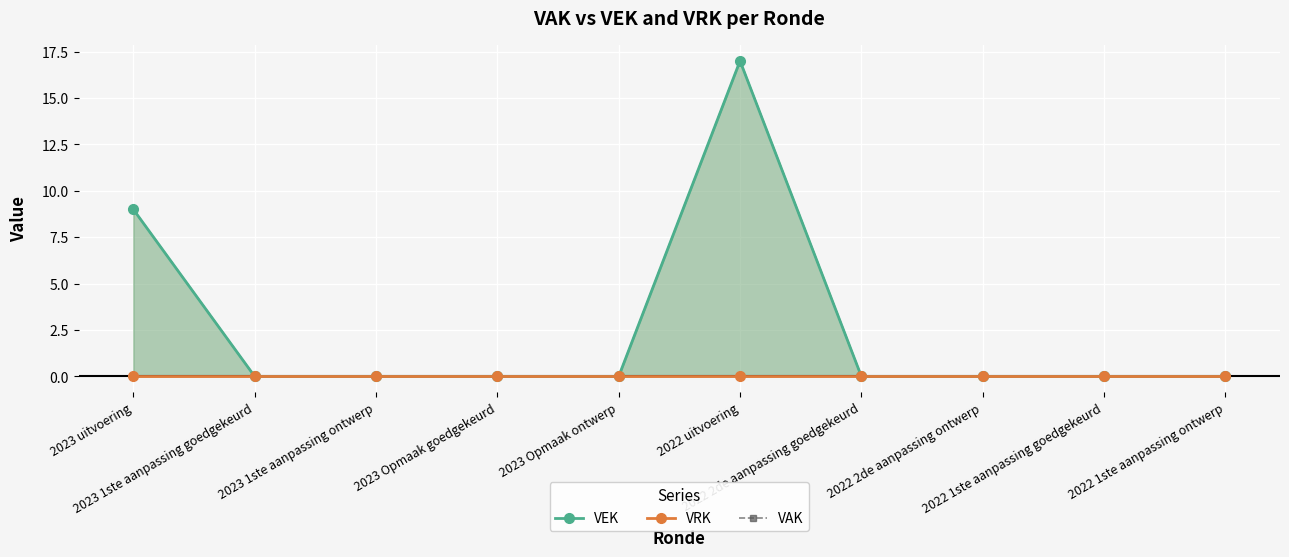

Reading left to right, what are all the values shown in this chart?

VEK: 9	0	0	0	0	17	0	0	0	0
VRK: 0	0	0	0	0	0	0	0	0	0
VAK: 9	0	0	0	0	17	0	0	0	0